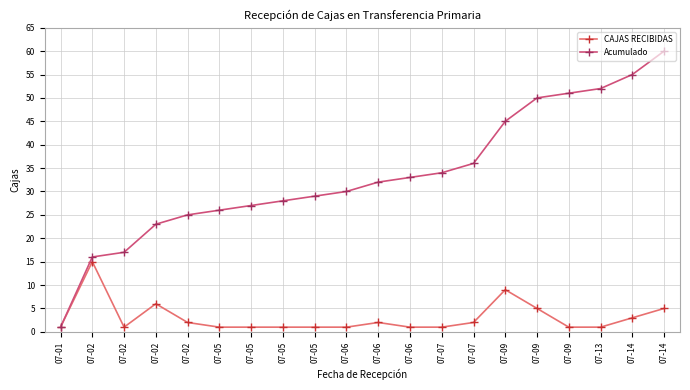

What are all the series names shown in the legend?

CAJAS RECIBIDAS, Acumulado